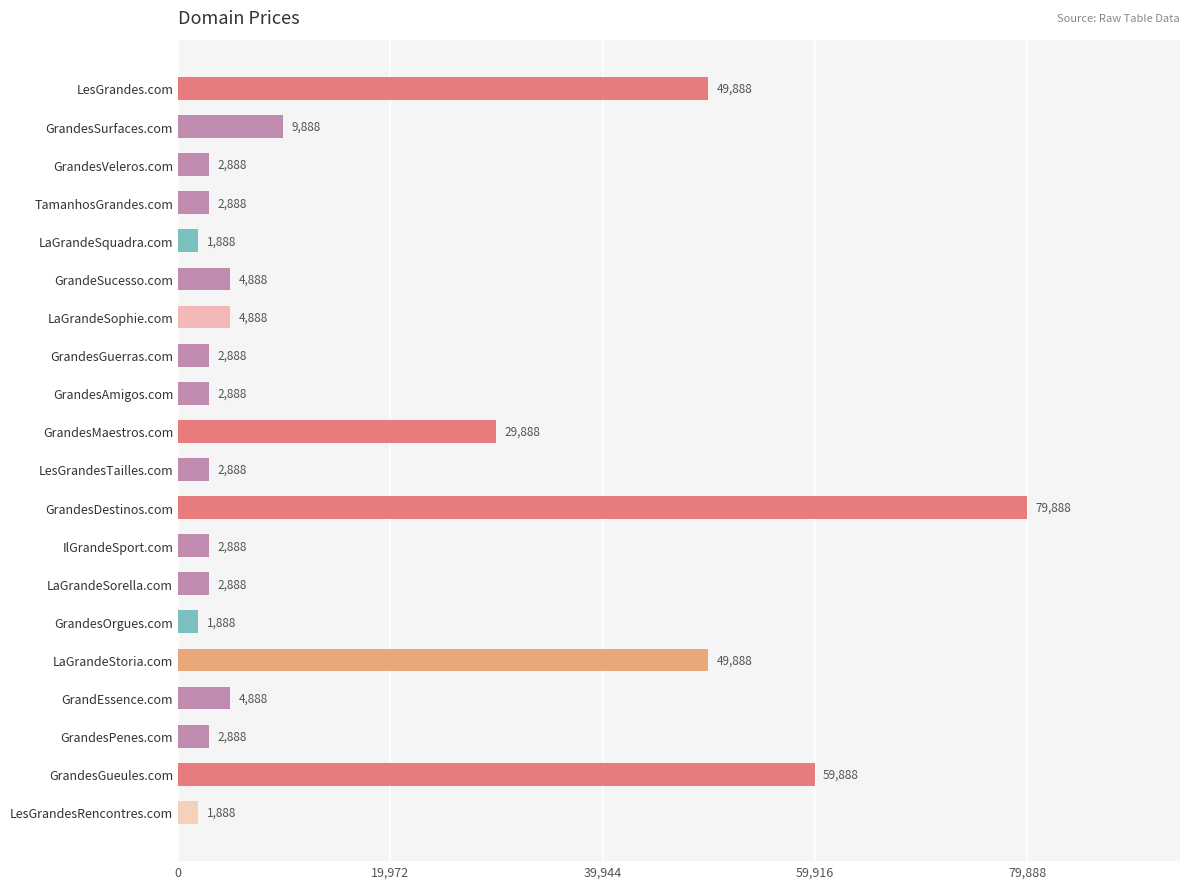

What is the change in value from GrandesMaestros.com to LesGrandesRencontres.com?

-28000